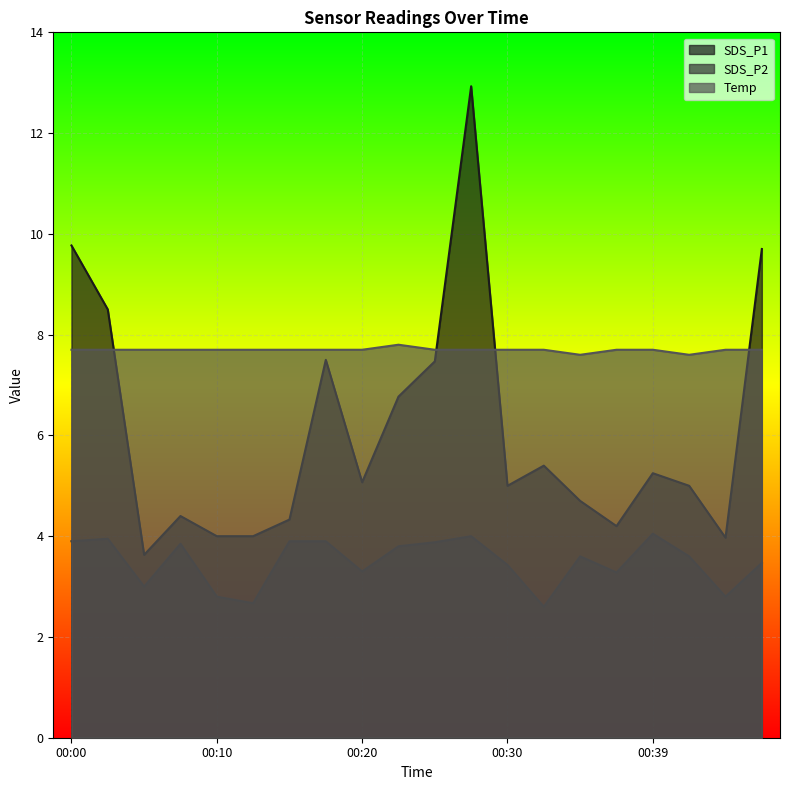

At which label is SDS_P1 closest to 8?

00:03